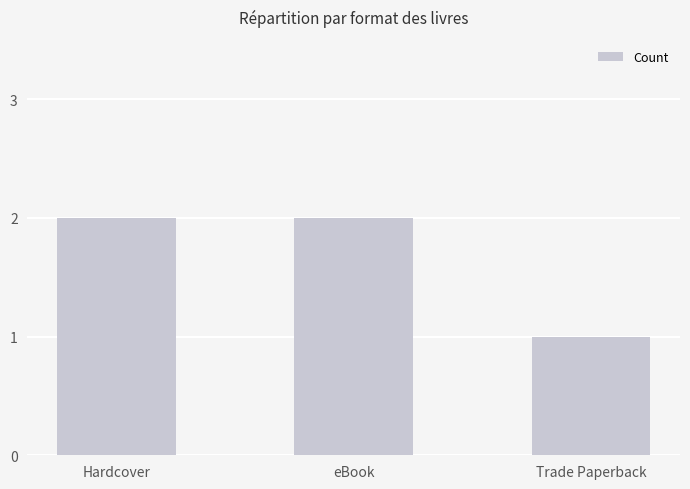

Is it true that the value at Hardcover is 2?

True